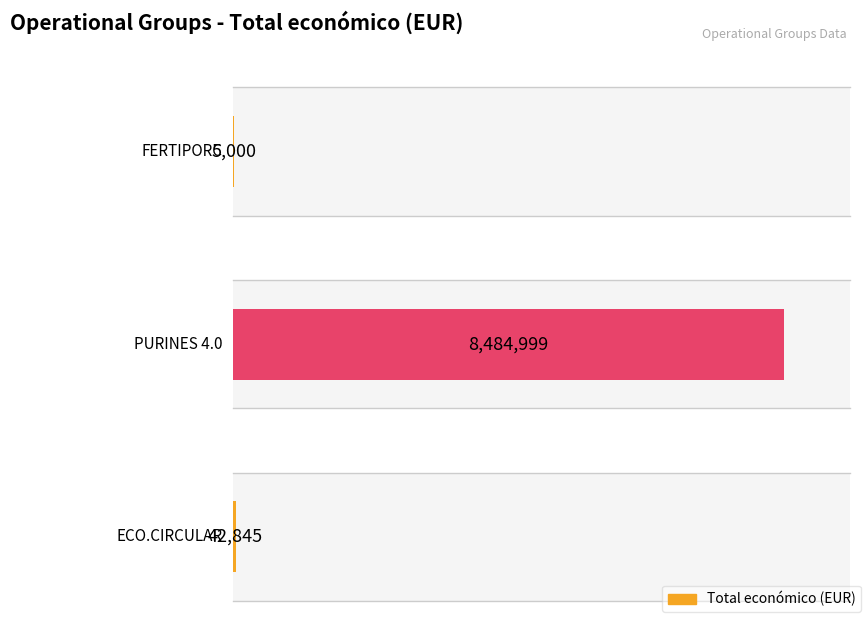

Between FERTIPORC and PURINES 4.0, which is larger?

PURINES 4.0